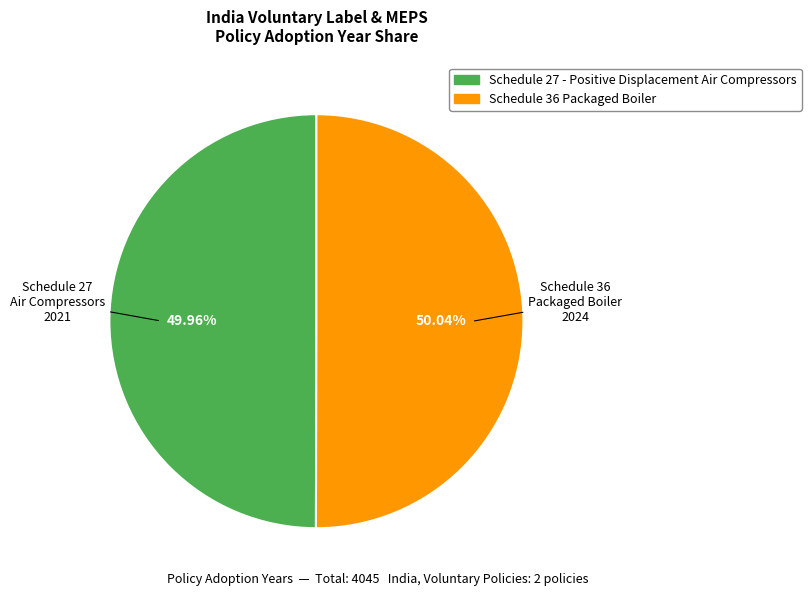

How many slices are in this pie chart?

2